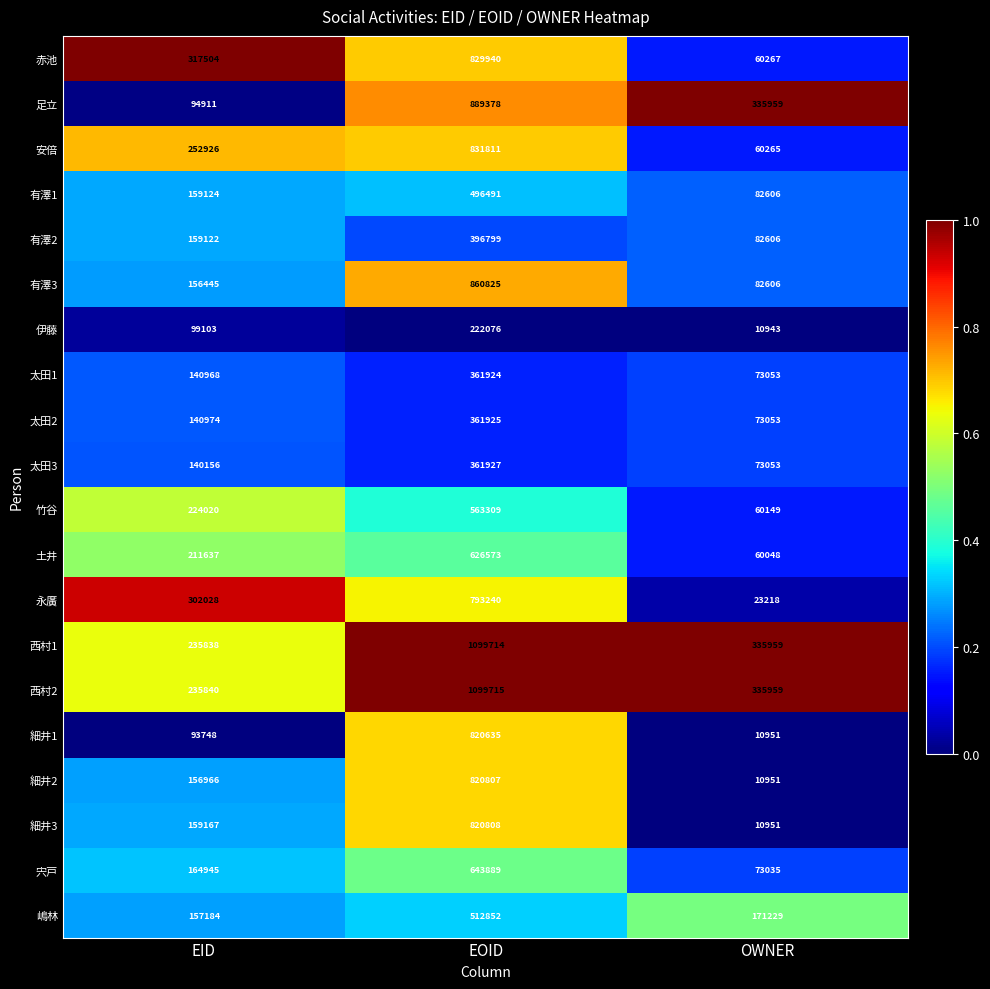

Which series has the largest range (max minus min)?

西村1